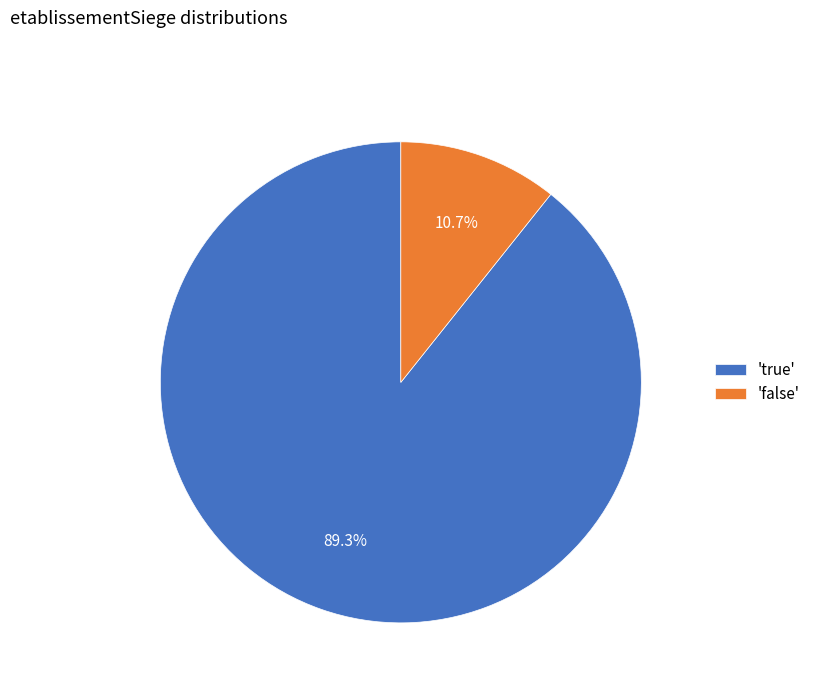

What percentage is NOT represented by 'false'?

89.3%